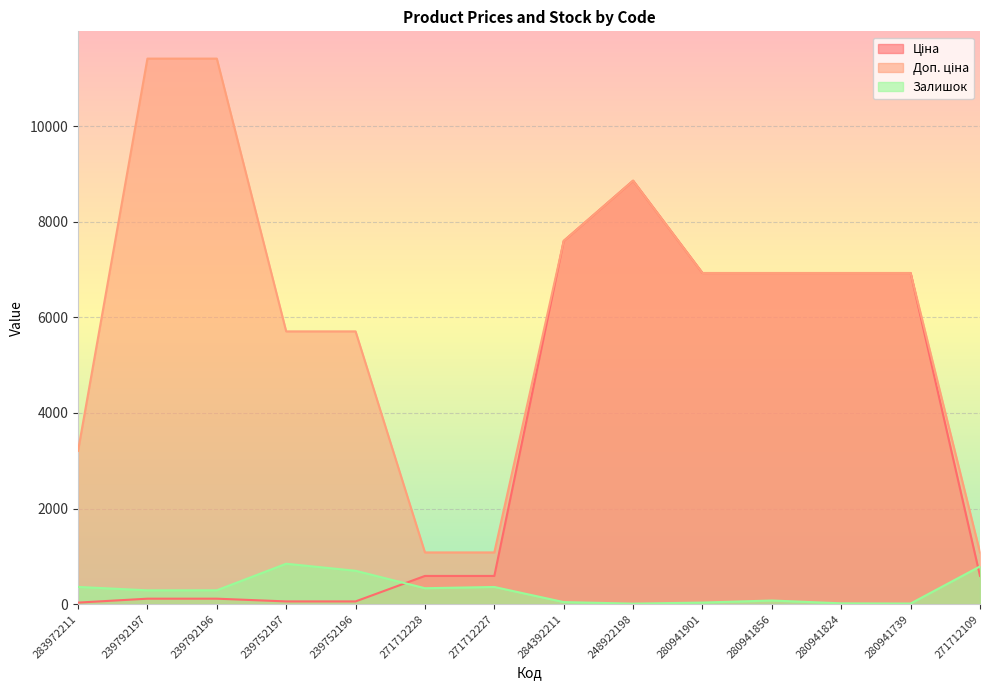

What is the label of the 4th point from the right?

280941856